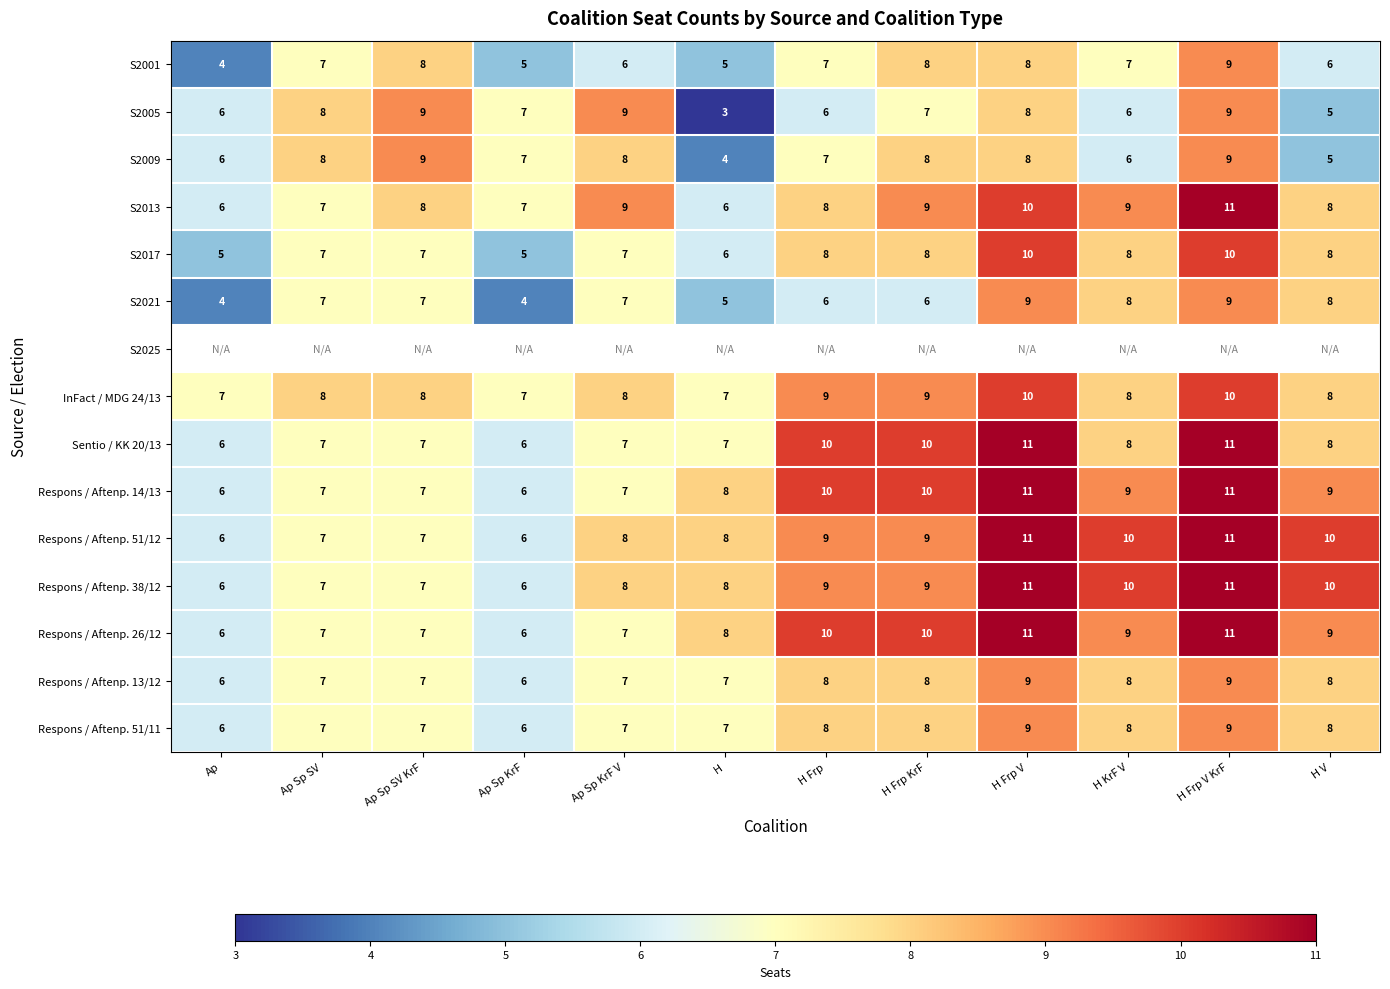

Count the InFact / MDG 24/13 values in the range 8 to 9.

7